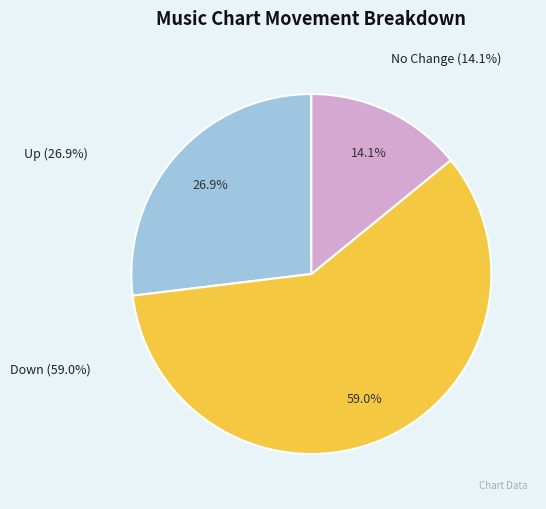

To the nearest percent, what percentage of the pie is up?

27%